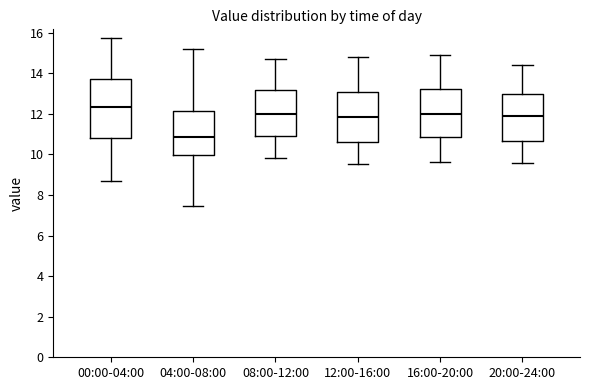

Reading left to right, read every box against the y-axis: the position of its median line, the range the box covers, and the ends of its whiskers. The values are not printed on the chart, so give them approximately, as read against the axis.

00:00-04:00: median 12.4, box 10.8 to 13.8, whiskers 8.6 to 15.8
04:00-08:00: median 10.8, box 10.0 to 12.2, whiskers 7.4 to 15.2
08:00-12:00: median 12.0, box 11.0 to 13.2, whiskers 9.8 to 14.8
12:00-16:00: median 11.8, box 10.6 to 13.2, whiskers 9.6 to 14.8
16:00-20:00: median 12.0, box 10.8 to 13.2, whiskers 9.6 to 15.0
20:00-24:00: median 12.0, box 10.6 to 13.0, whiskers 9.6 to 14.4